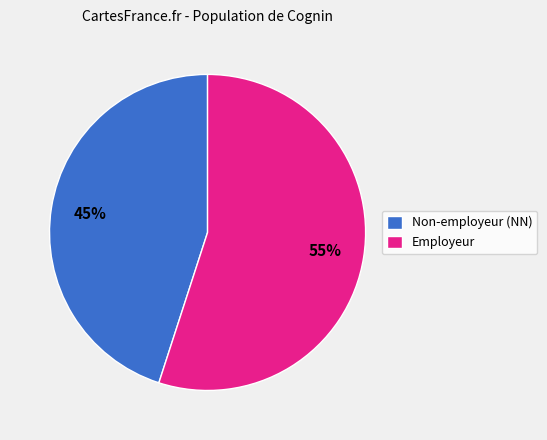

Approximately how many times larger is the value at Employeur compared to Non-employeur (NN)?

1.2